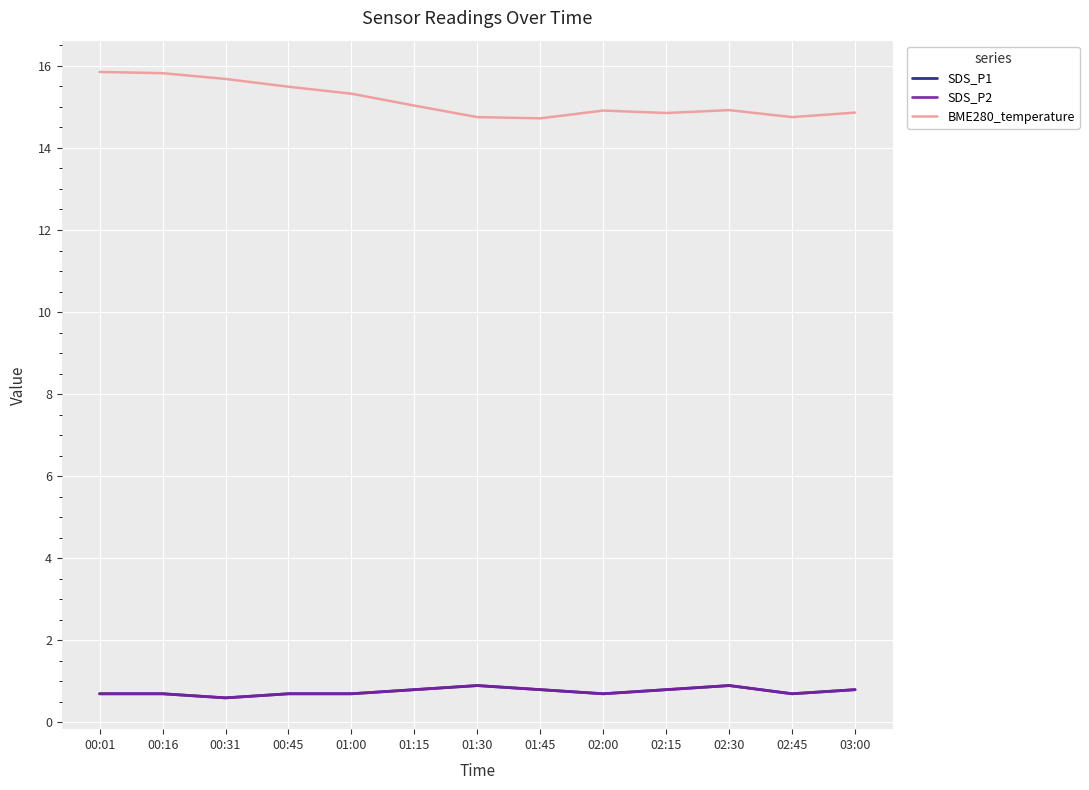

Does the chart display data point markers on the line(s)?

No